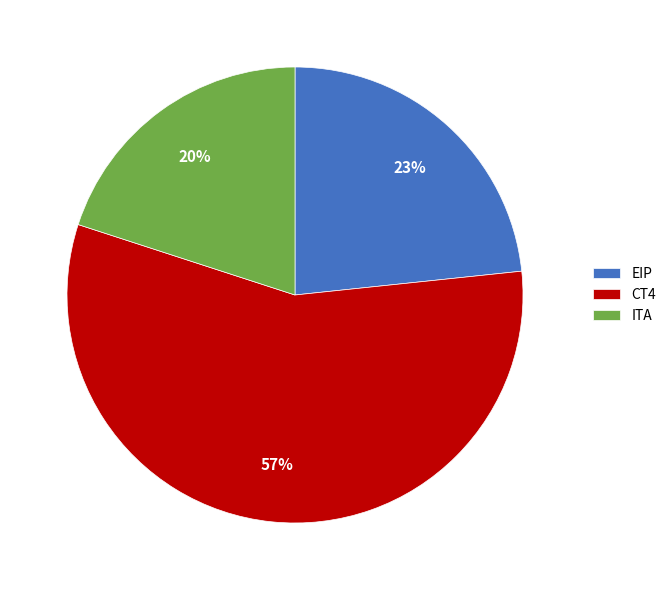

Rank the categories by value from highest to lowest.

CT4, EIP, ITA